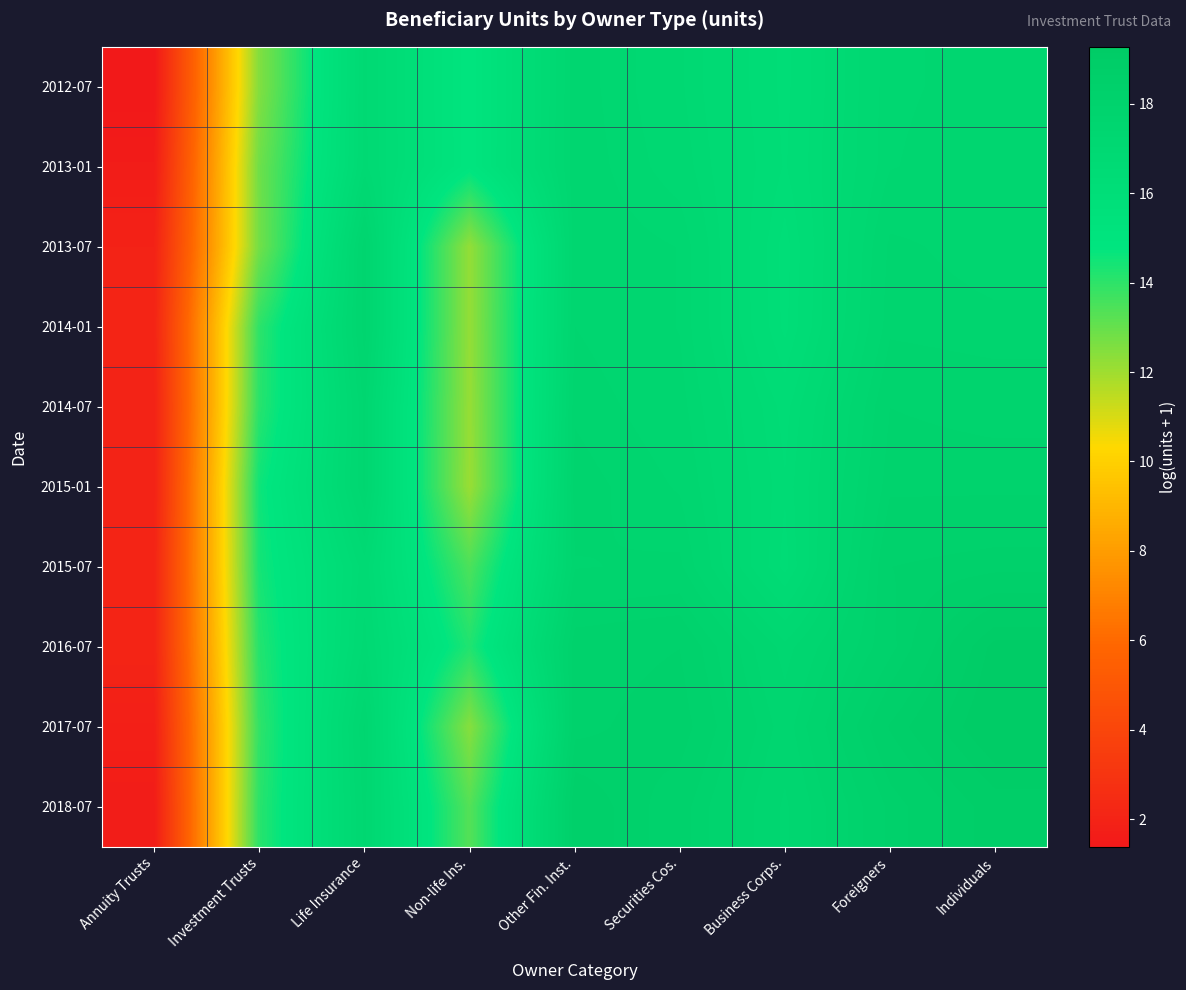

At which category is the sum across all series the highest?

Individuals